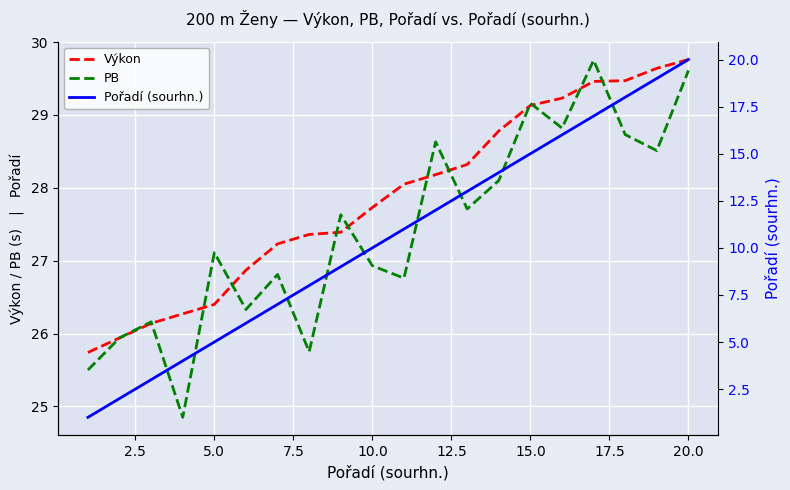

What is the minimum value for Výkon?

25.7